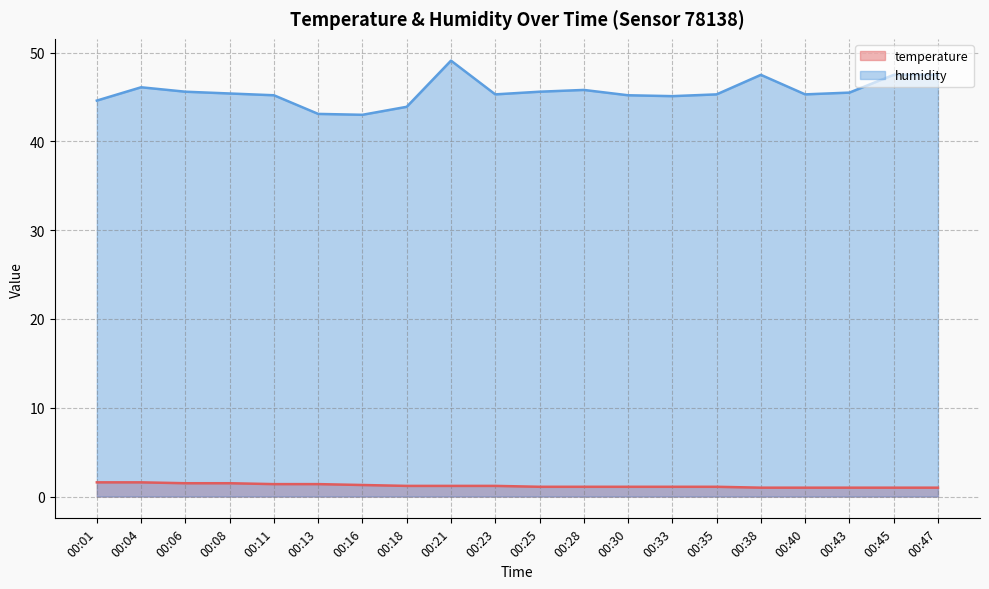

True or false: temperature has more than 1 interior local peaks.

False